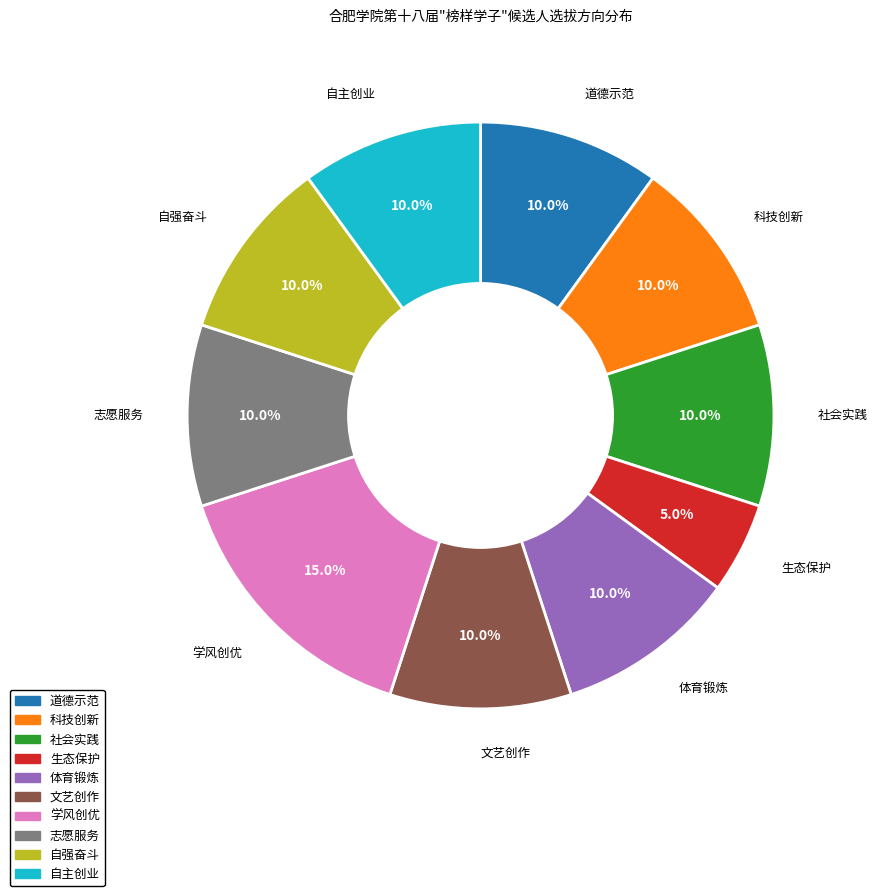

What percentage is the 生态保护 slice, to the nearest percent?

5%